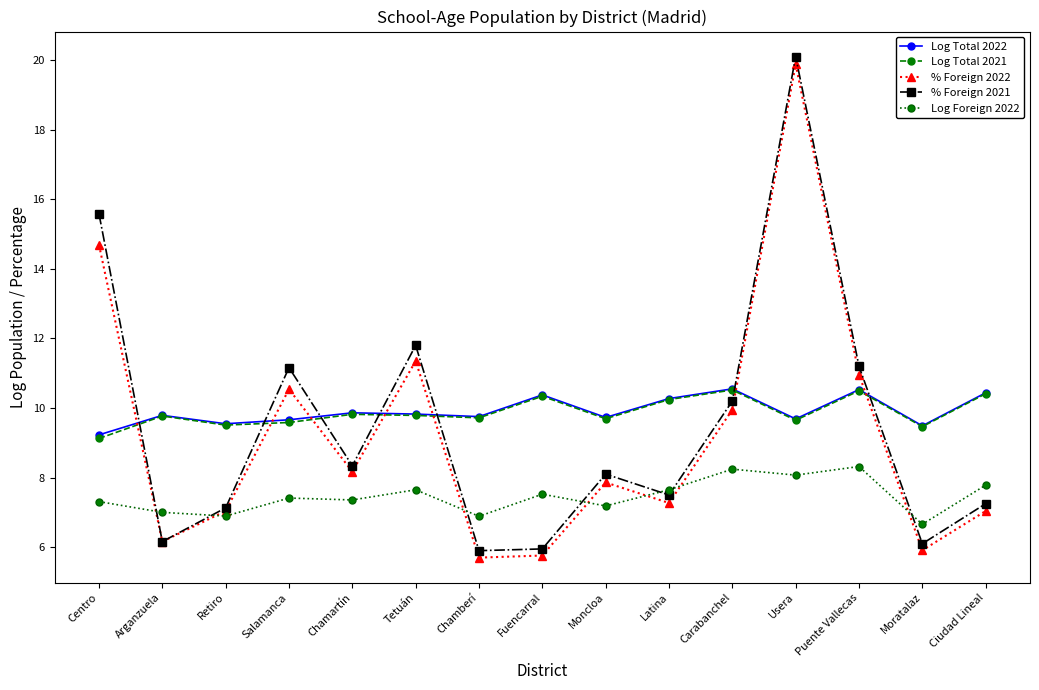

True or false: % Foreign 2022 has a value of 13.8 at Usera.

False